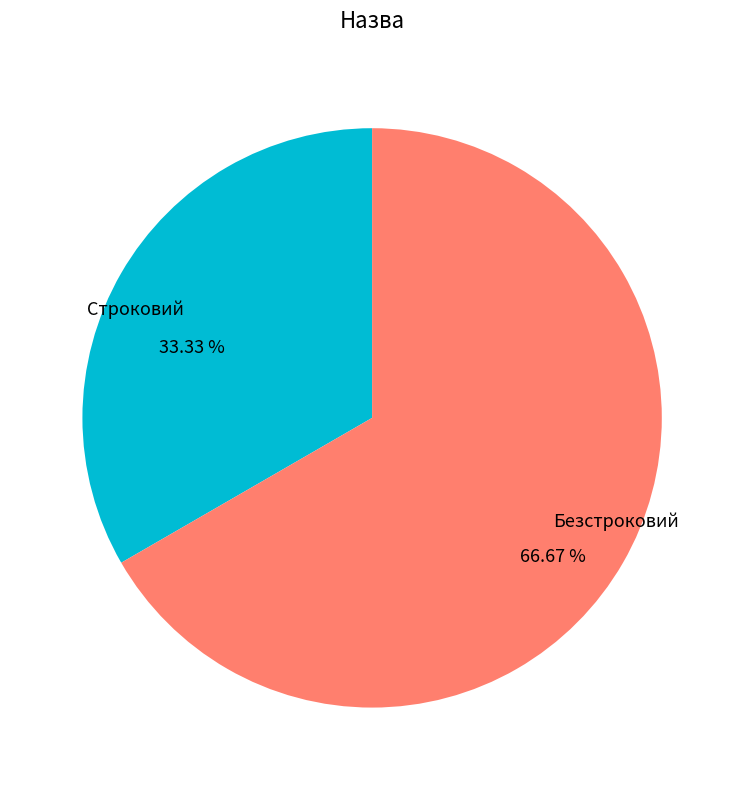

Which slice is the largest?

Безстроковий